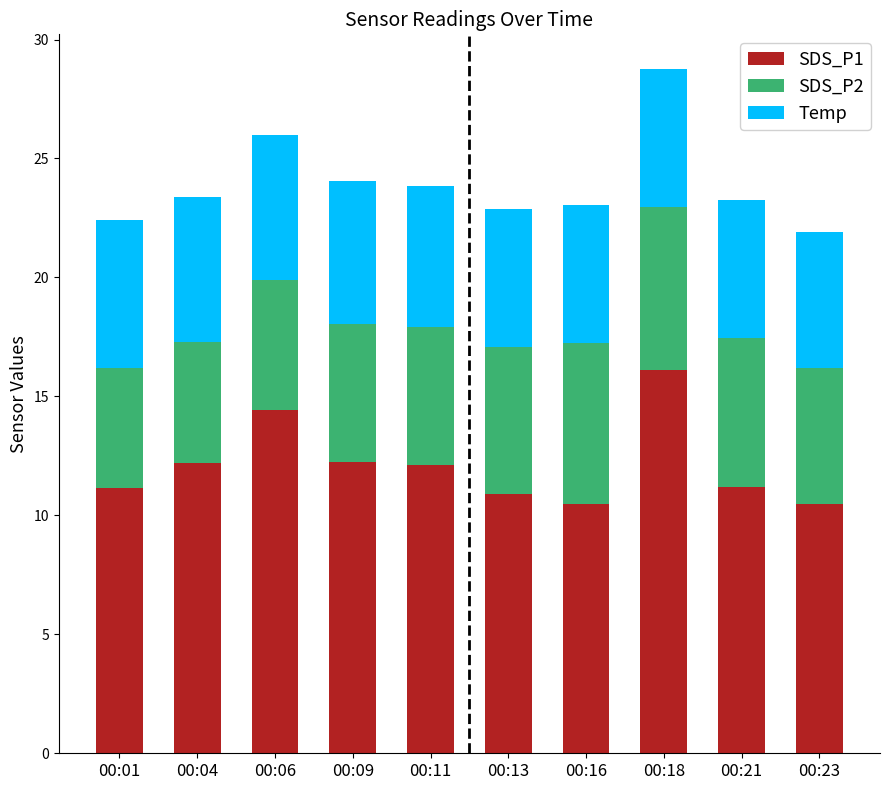

True or false: SDS_P1 has a value of 5.8 at 00:11.

False